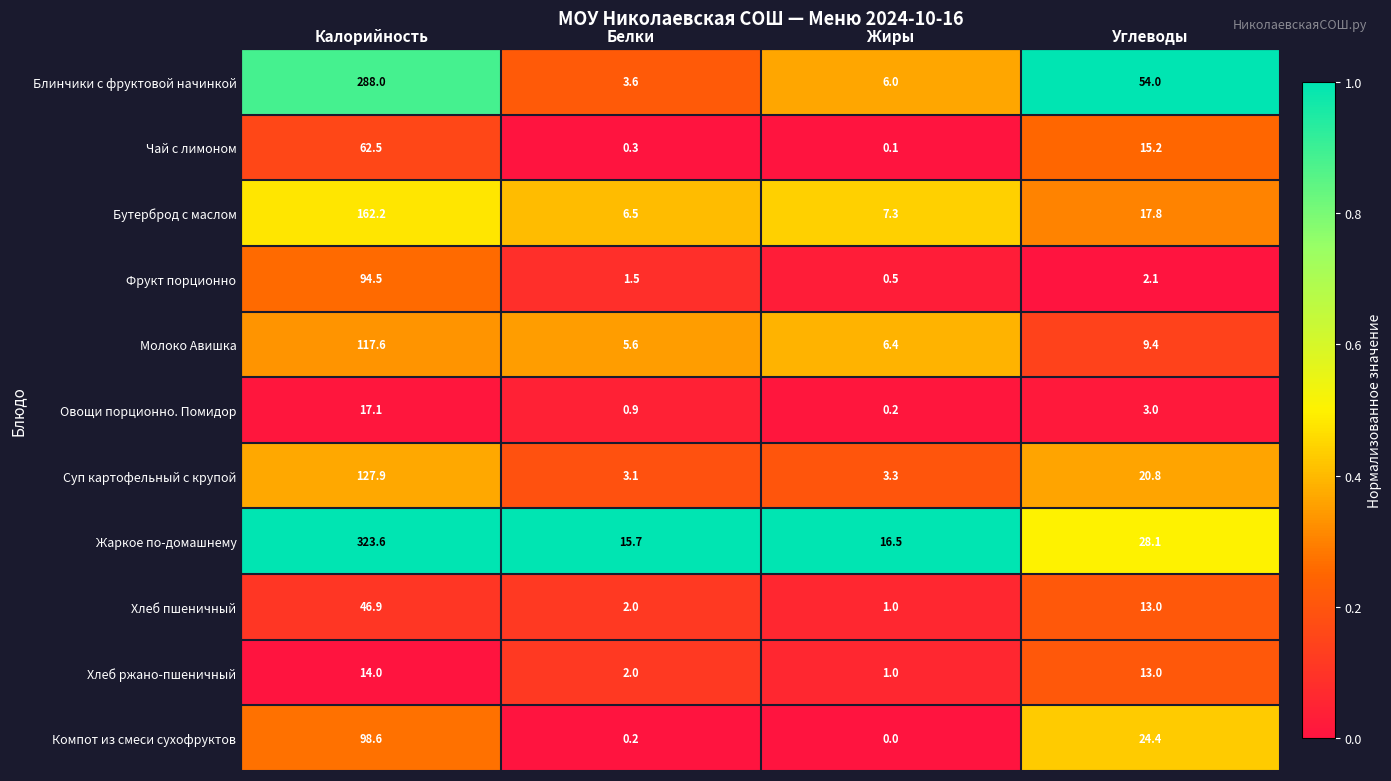

Which category has the highest value across all series?

Калорийность